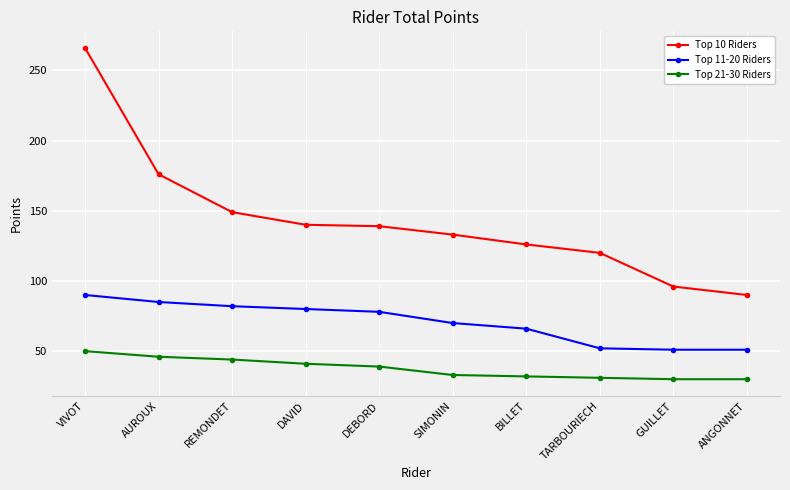

What is the sum of all Top 21-30 Riders values?

376